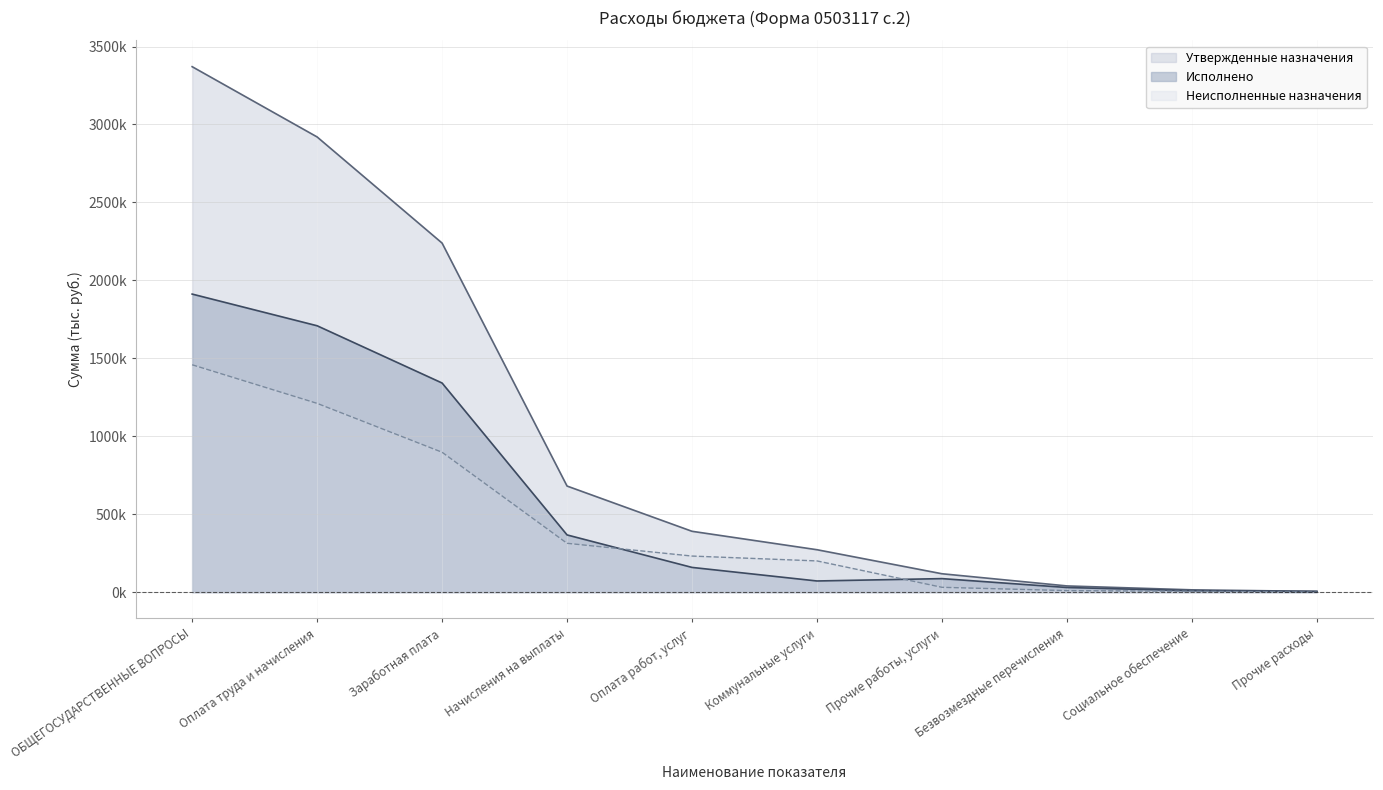

What is the average value of the Исполнено series?

569220.6